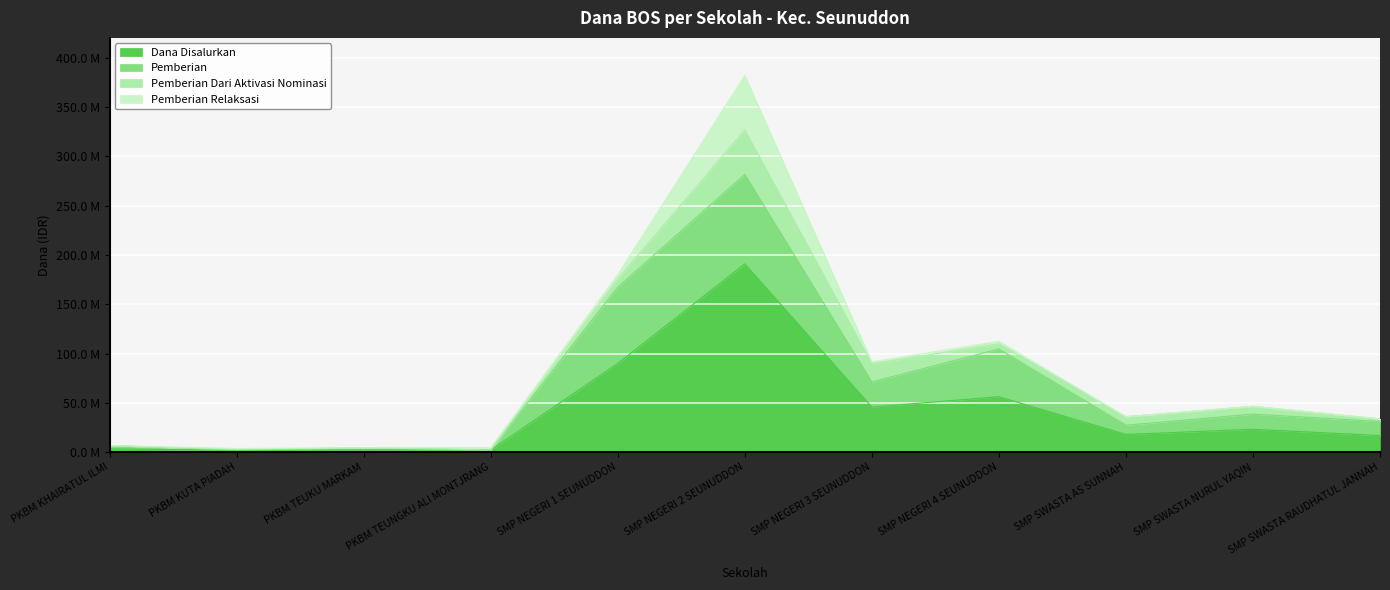

Is the value of Pemberian at PKBM TEUNGKU ALI MONTJRANG greater than the value of Pemberian Dari Aktivasi Nominasi at PKBM TEUKU MARKAM?

No